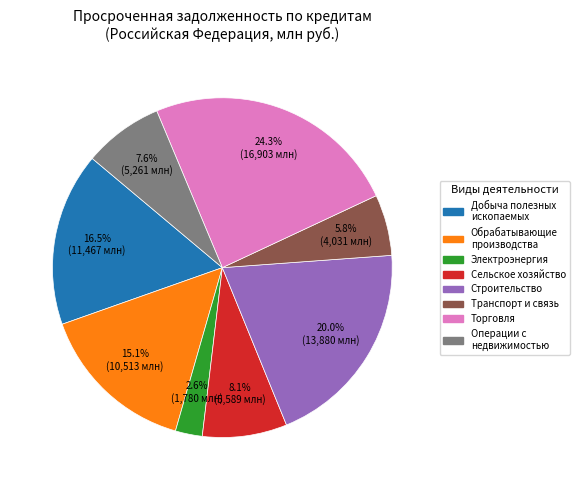

Is there a majority slice in this chart?

No